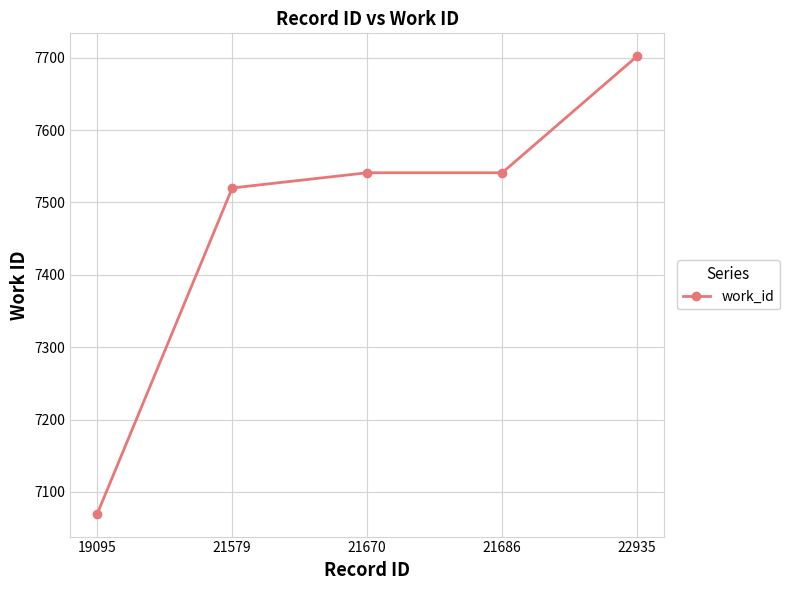

What is the value of the 1st point from the left?

7070